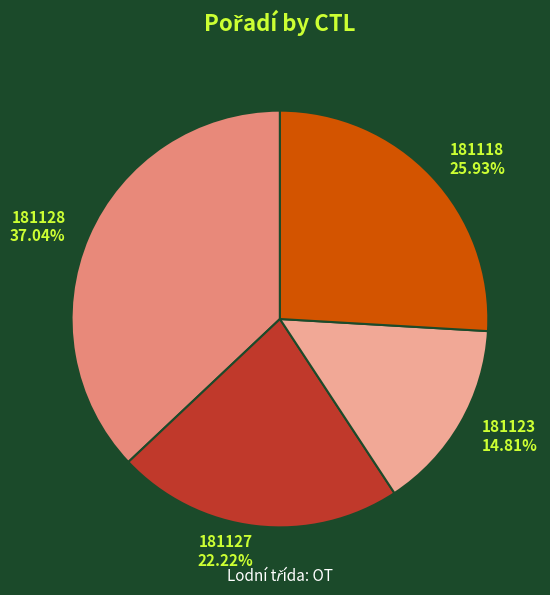

Count the number of slices in the pie.

4